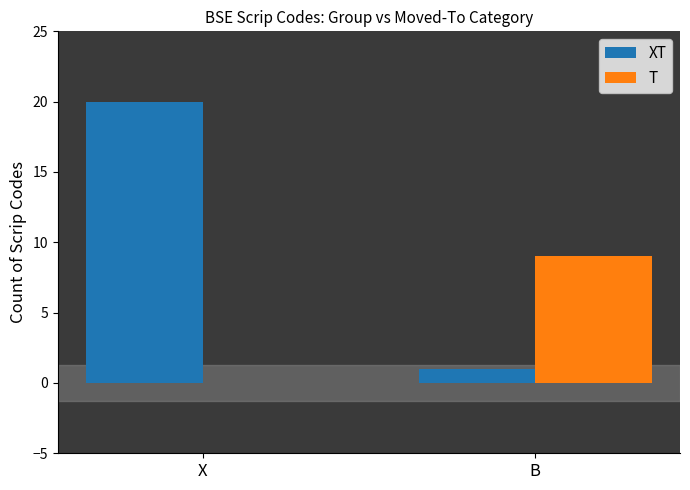

Which series changed the most between X and B?

XT